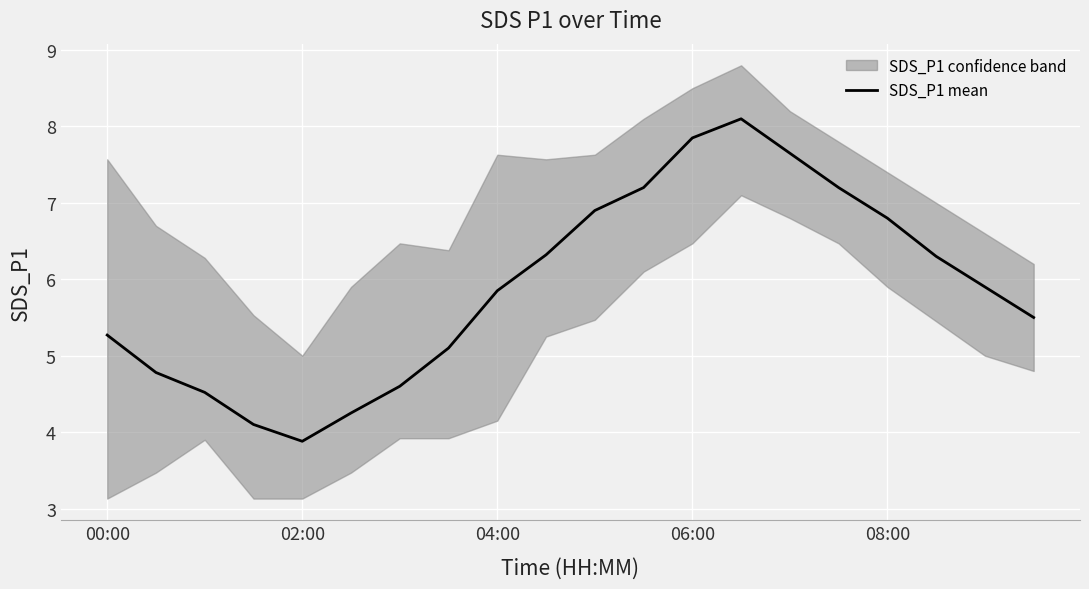

What is the average value?

5.9